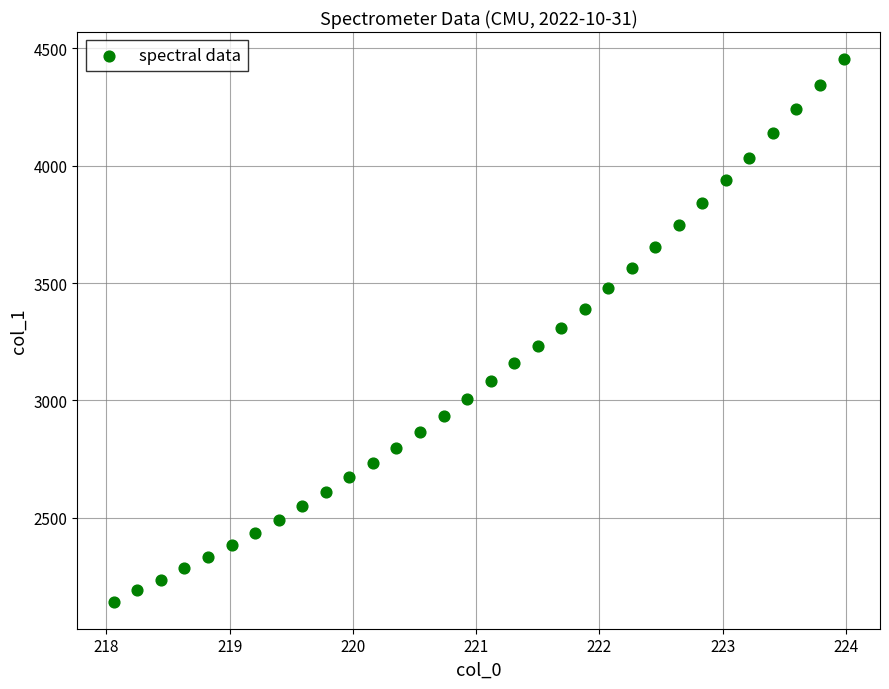

What is the range of X values (max minus min)?

5.9